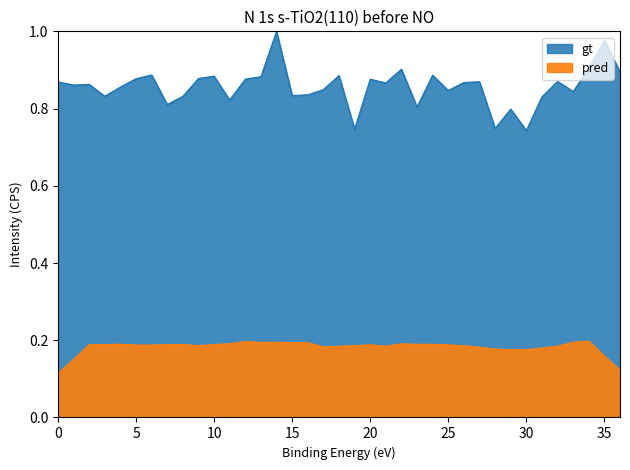

At which category does the chart reach its peak across all series?

14